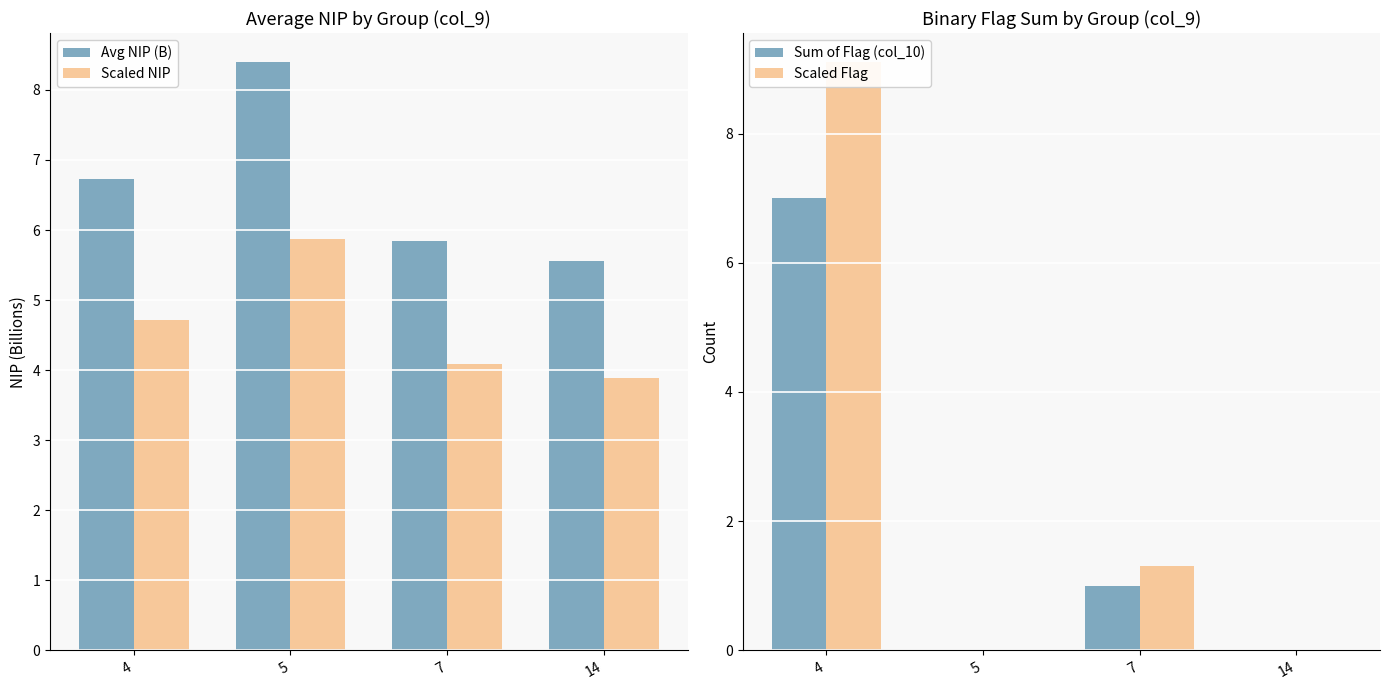

What is the difference between the second highest and minimum values in the Scaled NIP series?

0.8